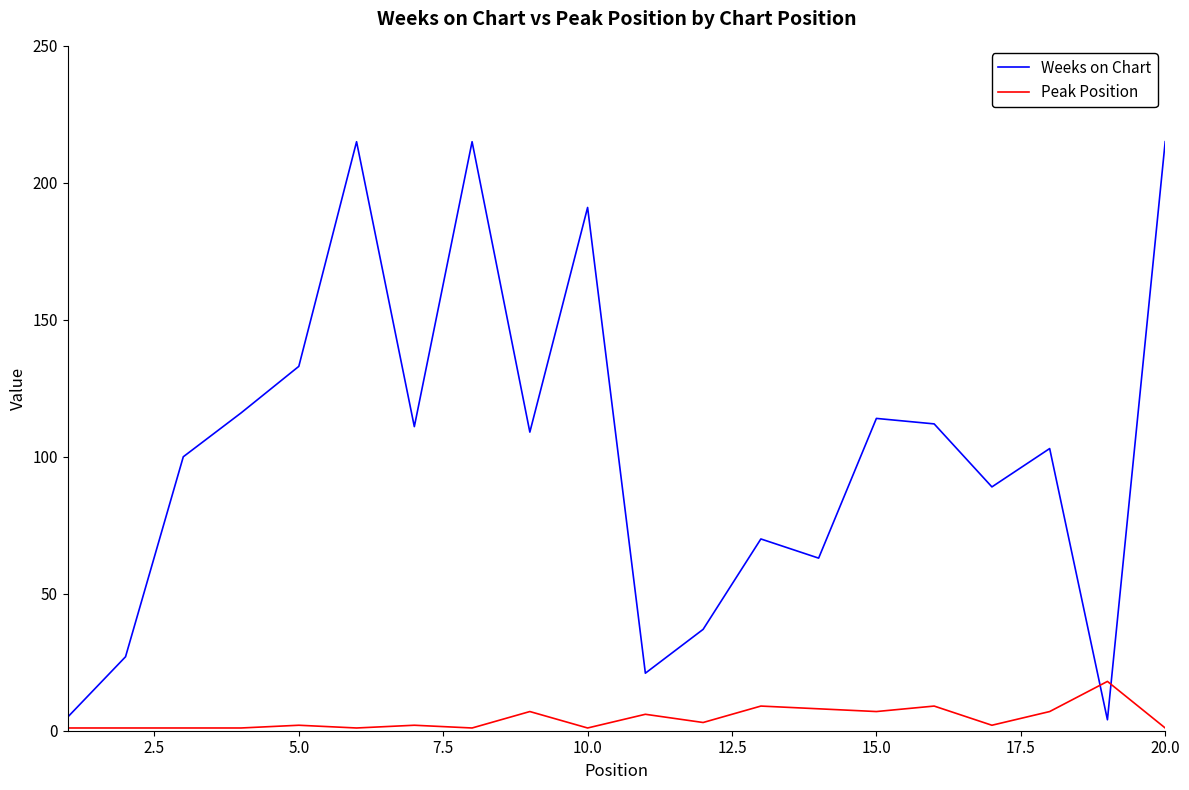

What is the difference between the maximum and minimum values in the Peak Position series?

17